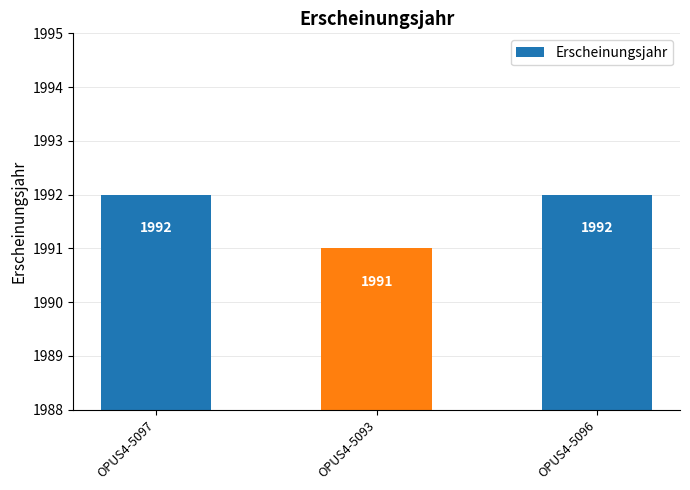

What is the label of the 1st bar from the right?

OPUS4-5096